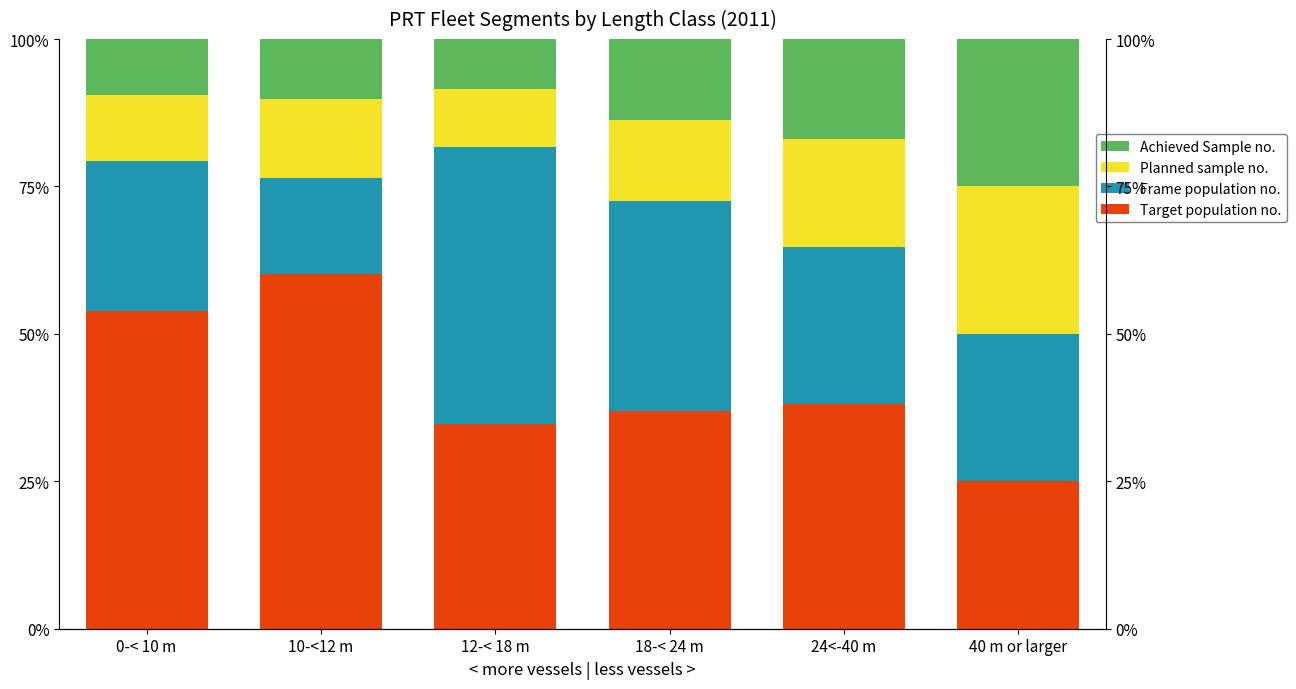

What is the spread (max minus min) of values at 10-<12 m?

50.0